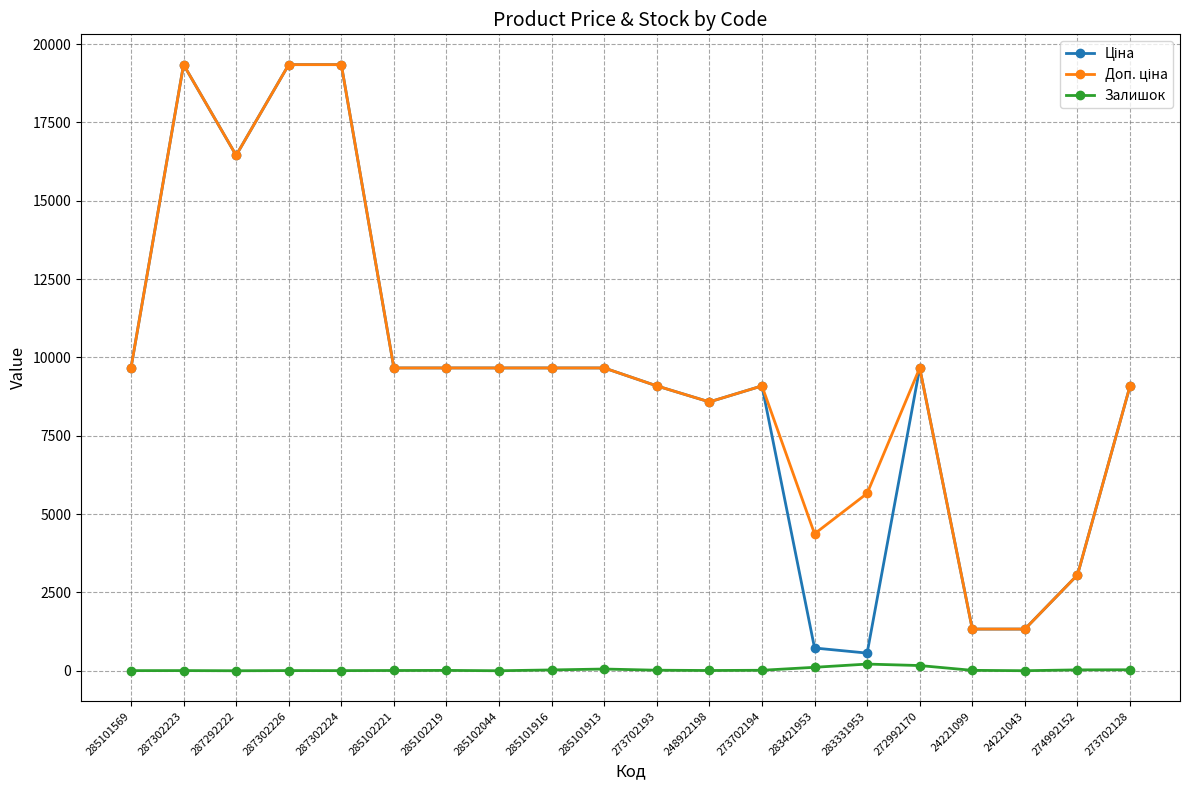

Is it true that Залишок equals 7.0 at 287302224?

True